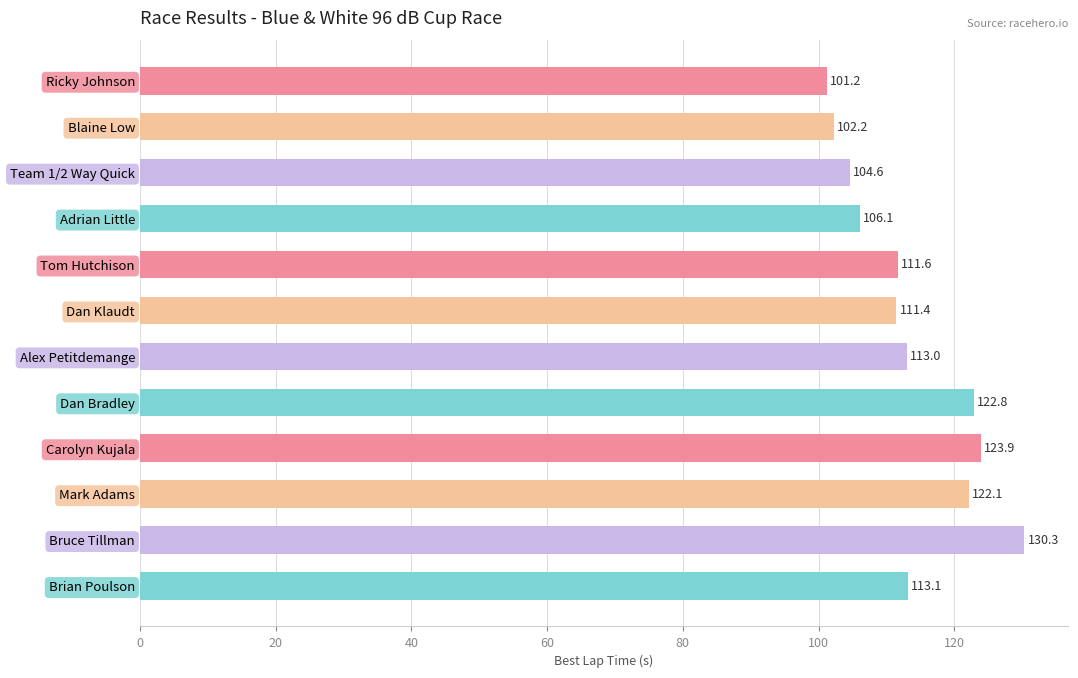

At which label is the value closest to 115?

Brian Poulson